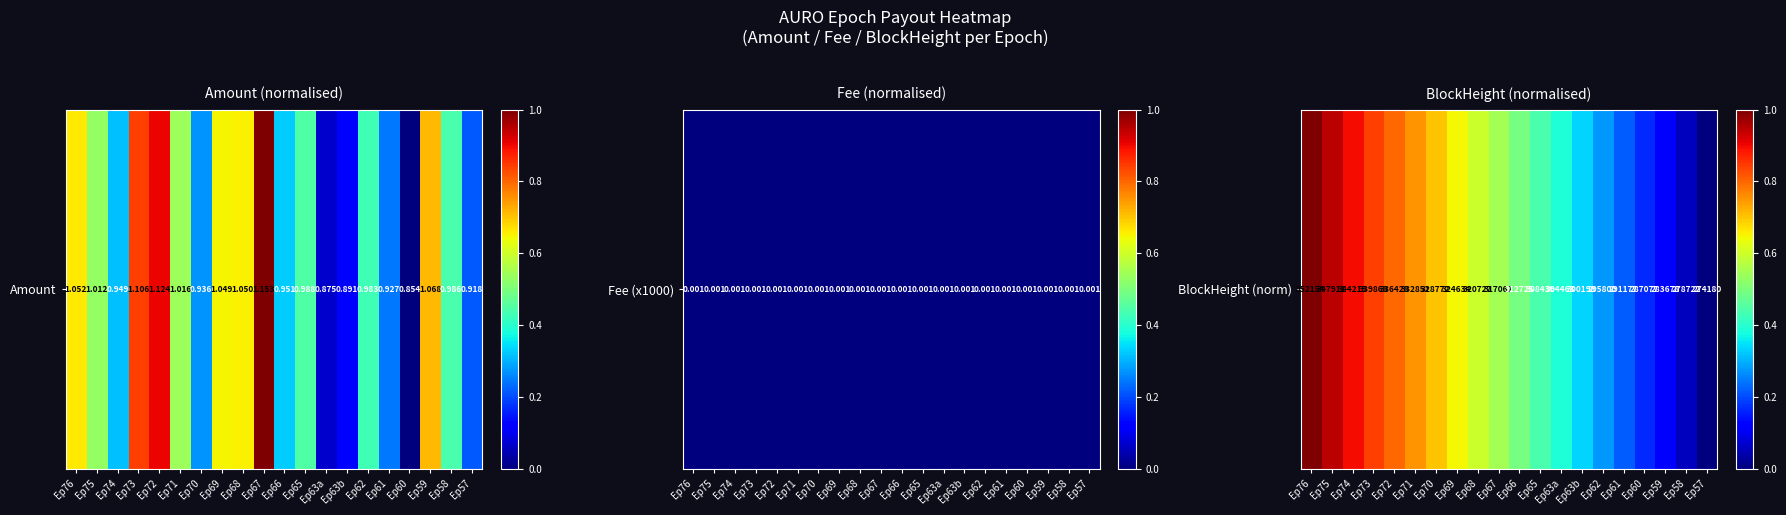

List the labels in order of value, largest first.

Ep76, Ep75, Ep74, Ep73, Ep72, Ep71, Ep70, Ep69, Ep68, Ep67, Ep66, Ep65, Ep63a, Ep63b, Ep62, Ep61, Ep60, Ep59, Ep58, Ep57